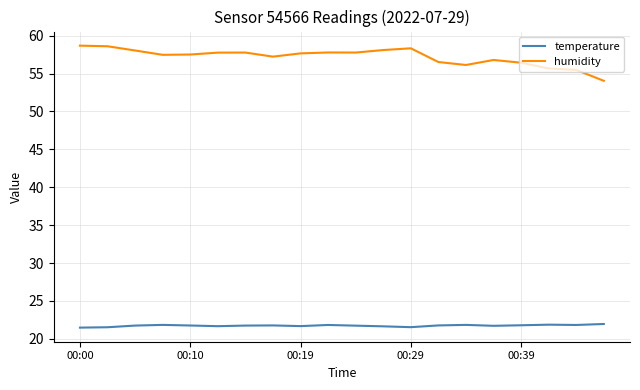

What is the highest value of the humidity series?

58.7